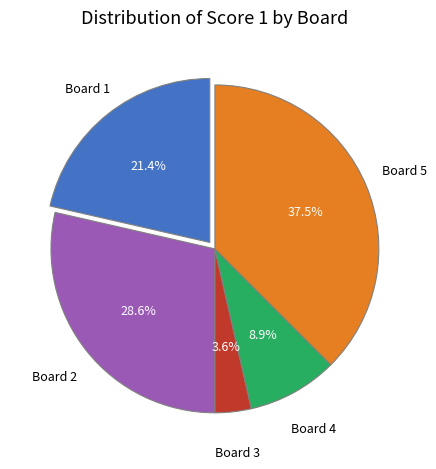

Do Board 3 and Board 4 together represent more than half of the pie?

No